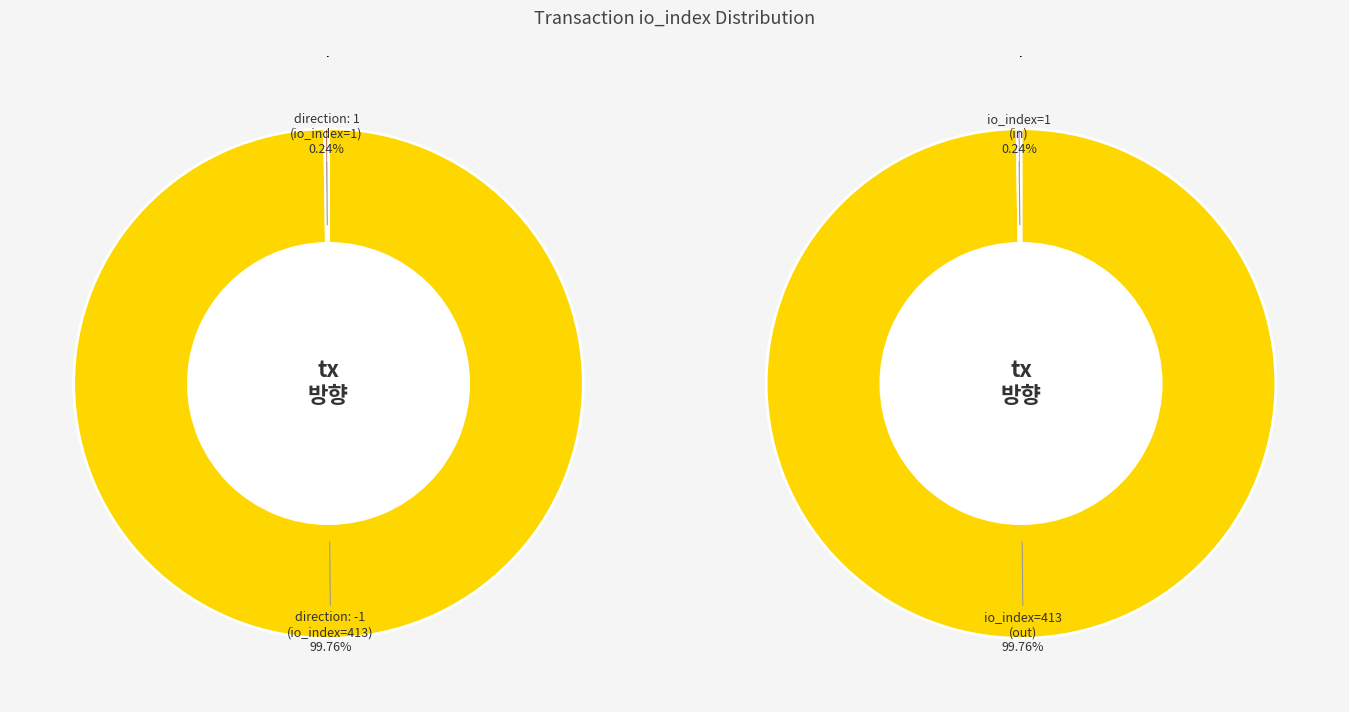

Which category has the smallest portion of the pie?

direction: 1 (io_index=1)